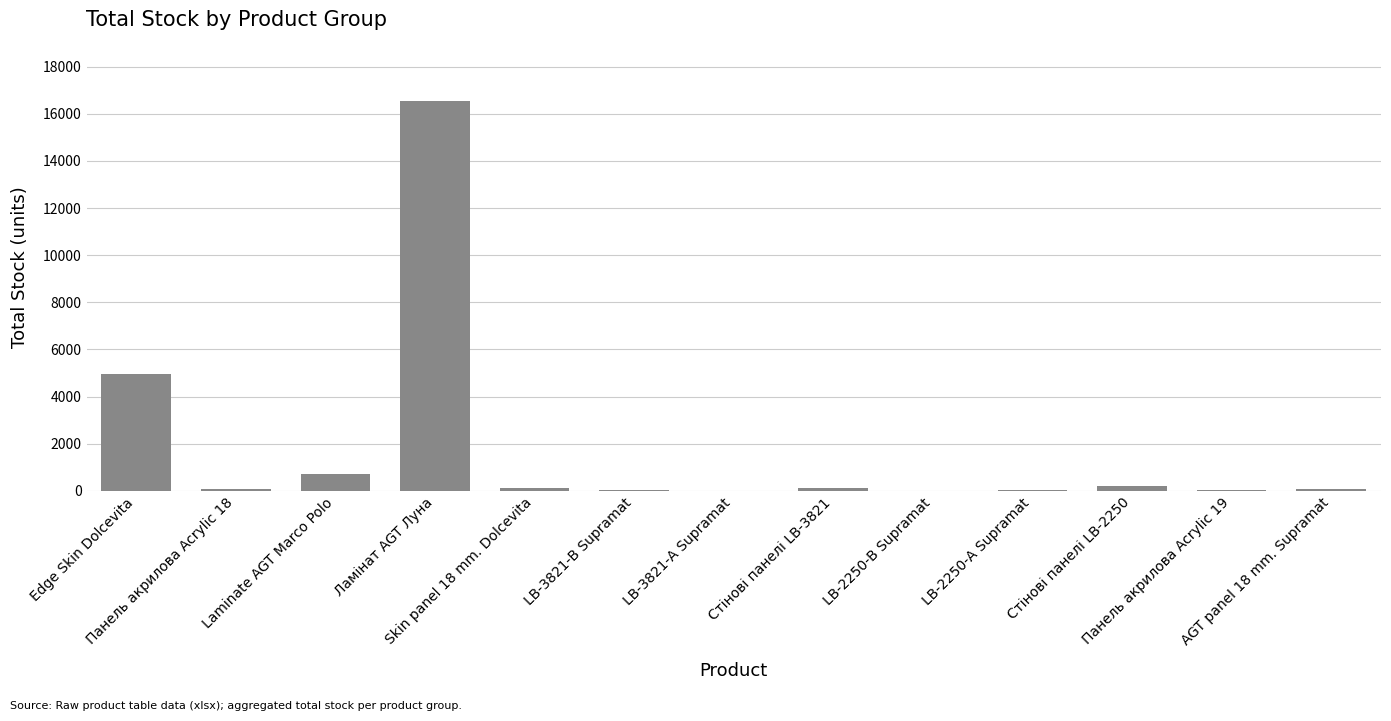

Count the number of data series in this chart.

1